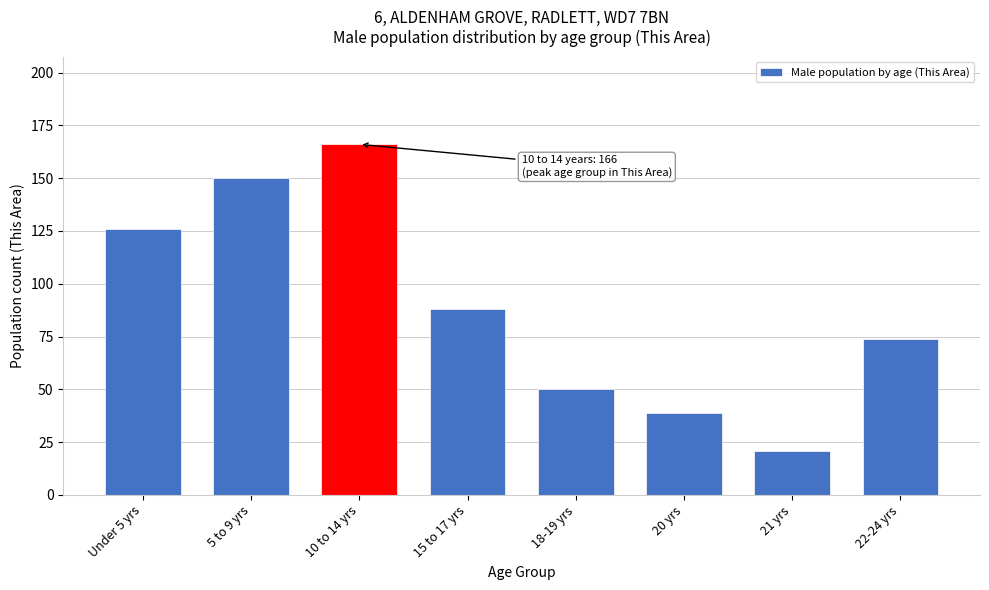

Reading left to right, extract all data points from this chart.

Under 5 yrs=126	5 to 9 yrs=150	10 to 14 yrs=166	15 to 17 yrs=88	18-19 yrs=50	20 yrs=39	21 yrs=21	22-24 yrs=74